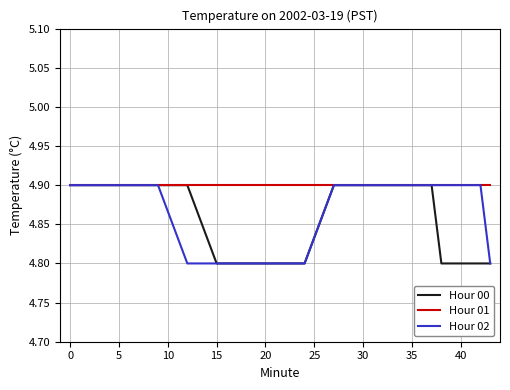

What is the difference between the second highest and minimum values in the Hour 00 series?

0.1